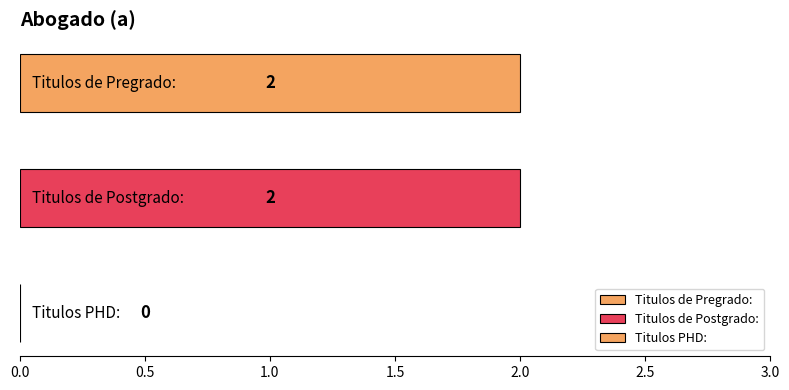

What is the approximate value at Titulos de Pregrado:?

2